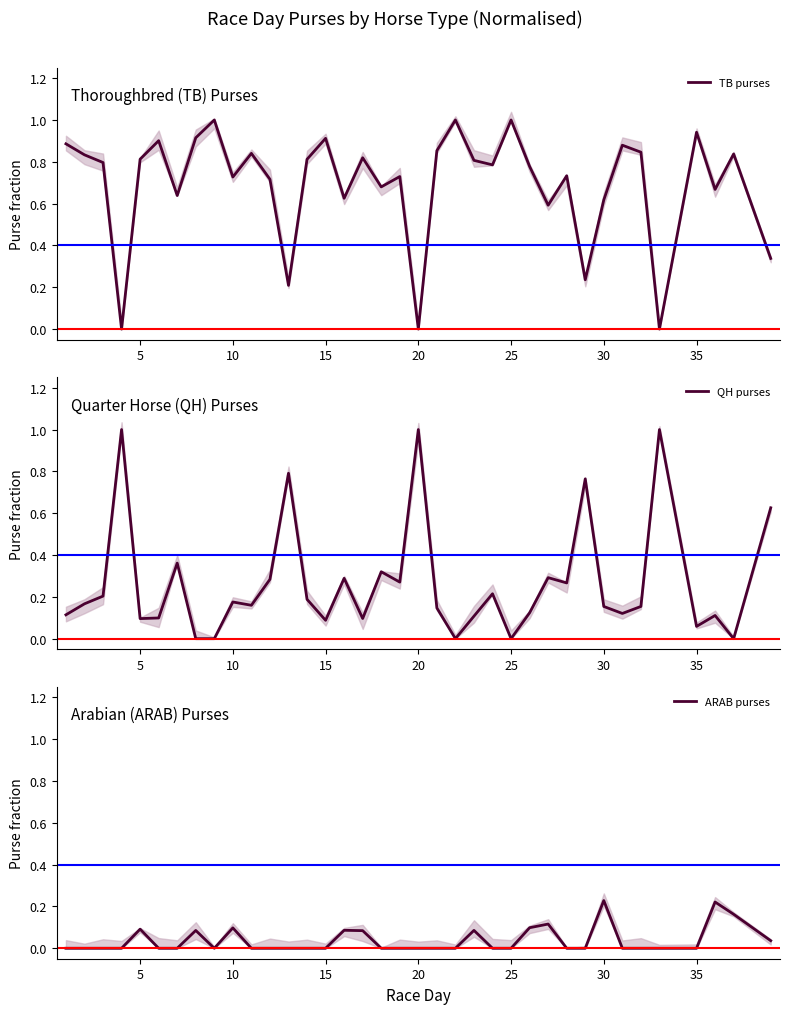

List the series in order of their overall mean, lowest first.

ARAB purses, QH purses, TB purses